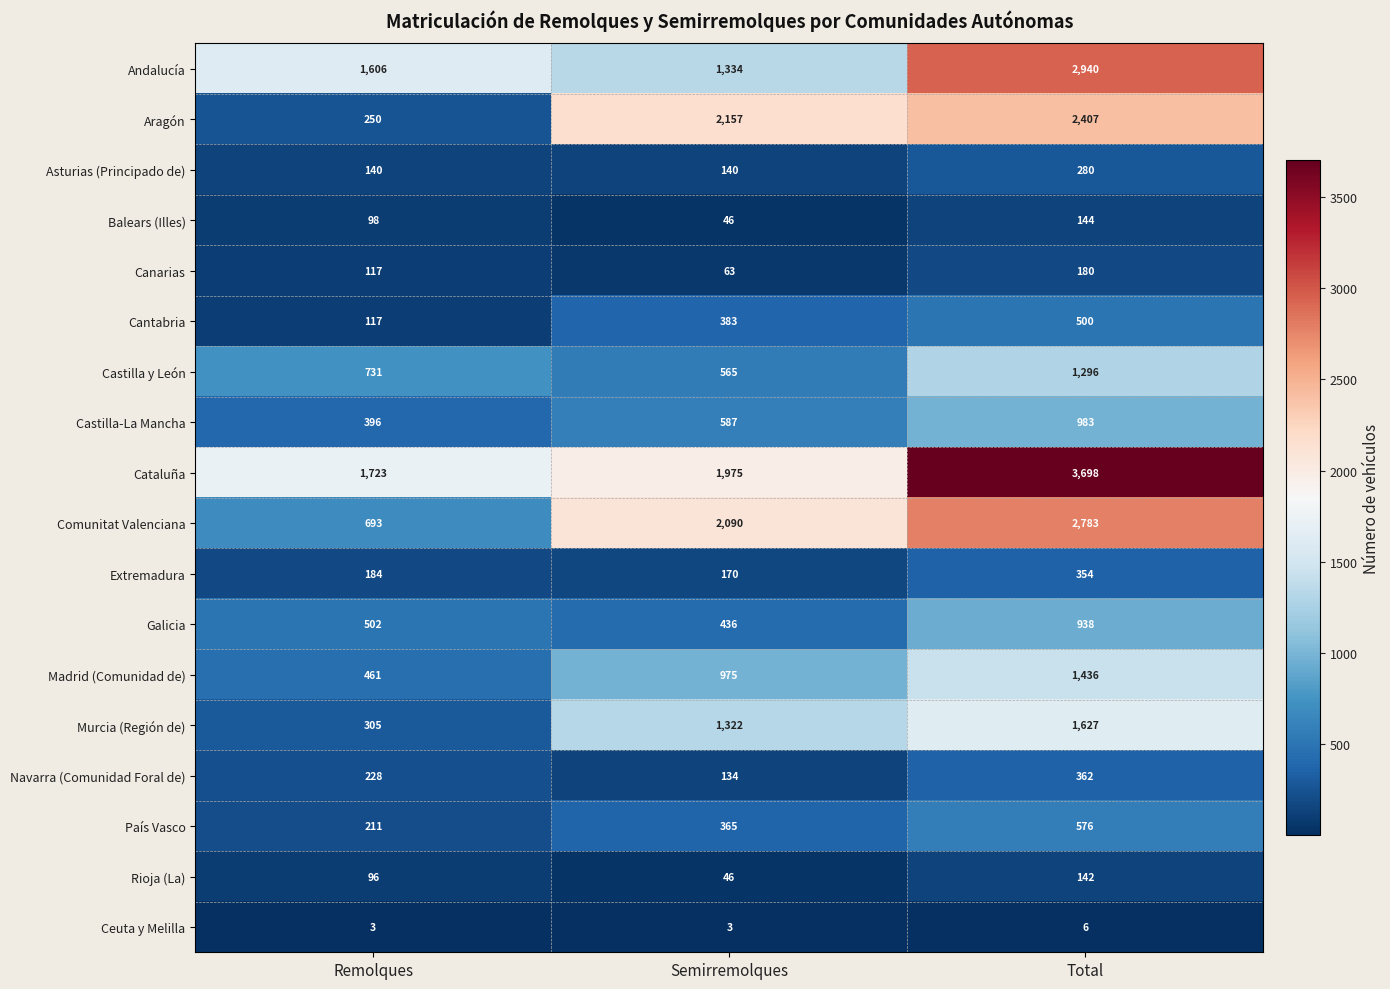

The Galicia series shows 502 at Remolques. True or false?

True